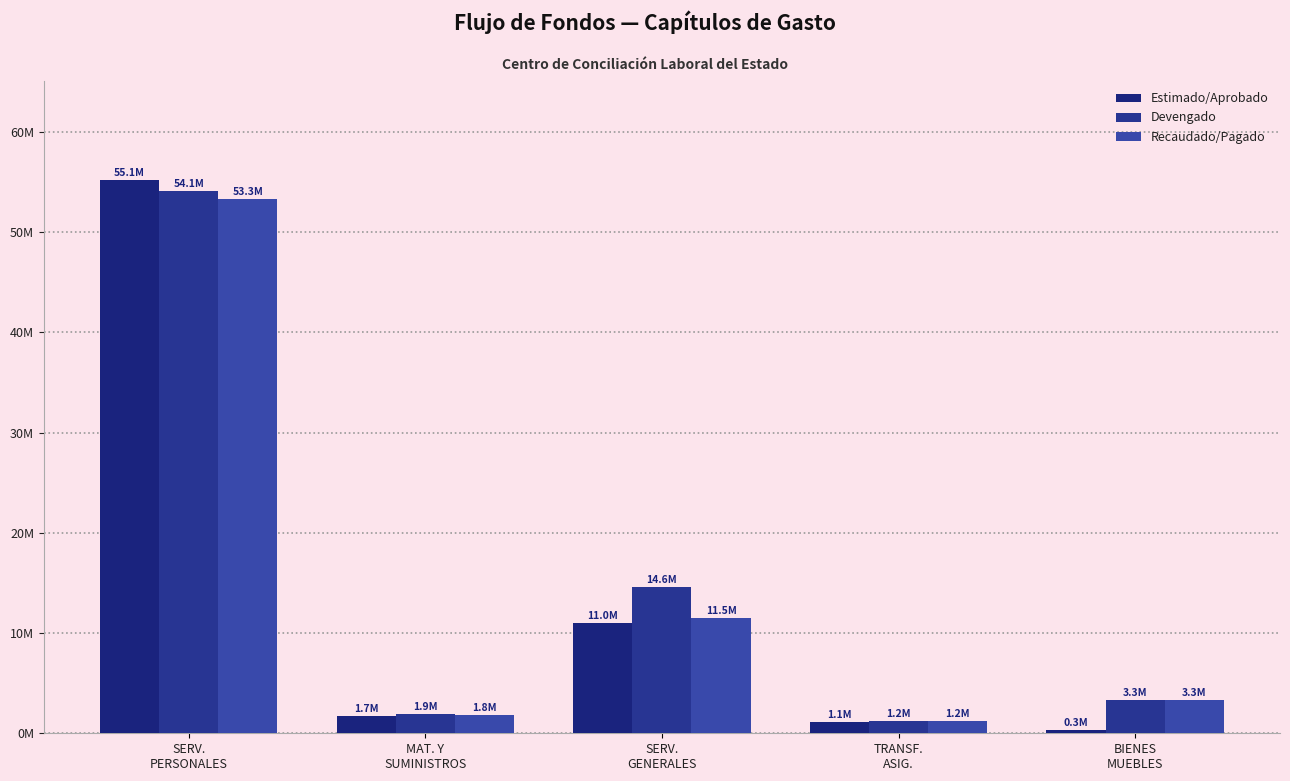

Are the bars grouped side by side (vs. stacked)?

Yes